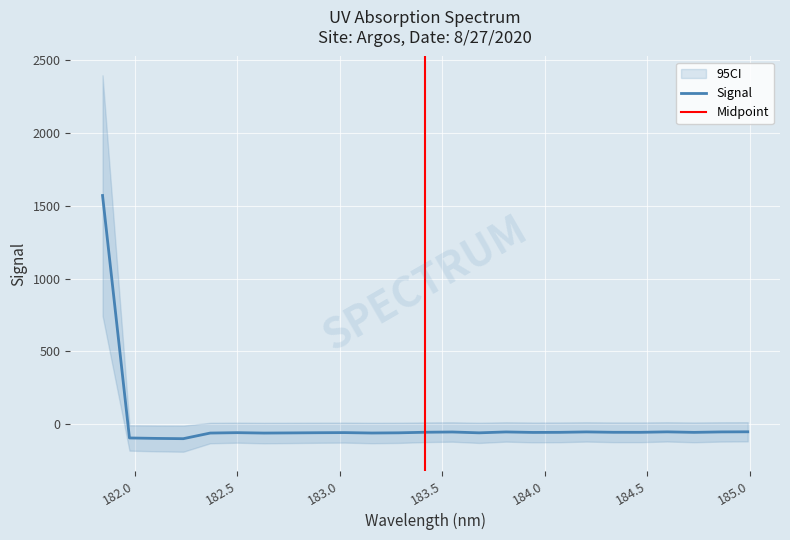

Rank the categories by value from lowest to highest.

182.2359681898, 182.1045947288, 181.9732053322, 182.6299929592, 182.3673257152, 183.15513622, 182.7613026778, 183.6800245112, 183.2863821962, 182.8925964608, 182.498667305, 183.0238743082, 183.9423730432, 184.7290361848, 184.0735234058, 184.46687888, 184.3357763242, 183.4176122368, 183.5488263418, 183.811206745, 184.8600909338, 184.2046578328, 184.5979655002, 184.9911297472, 181.8418